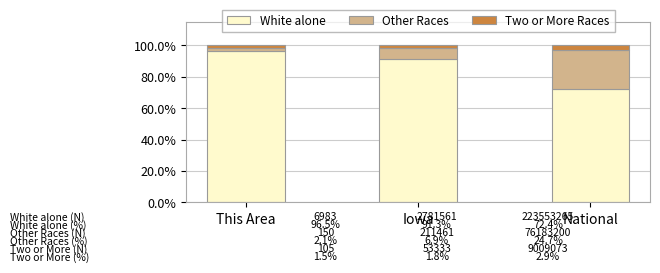

At which label does White alone first exceed 91?

This Area